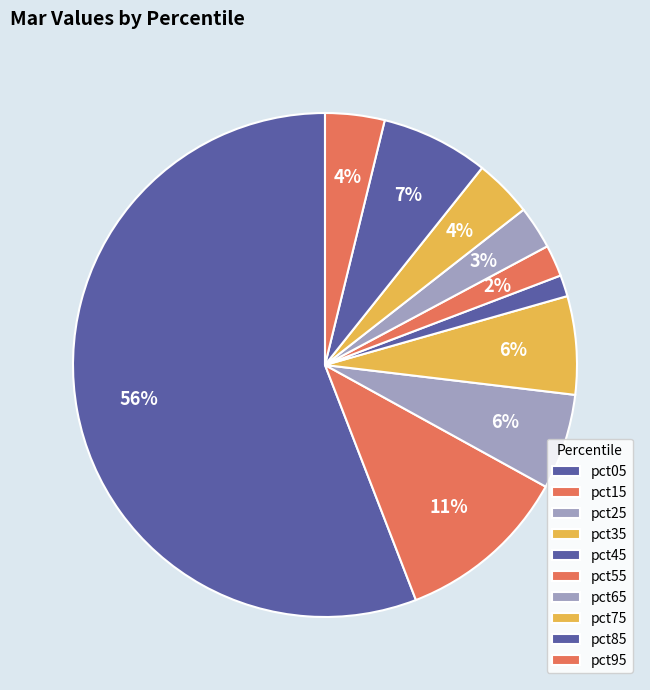

How many slices are in this pie chart?

10